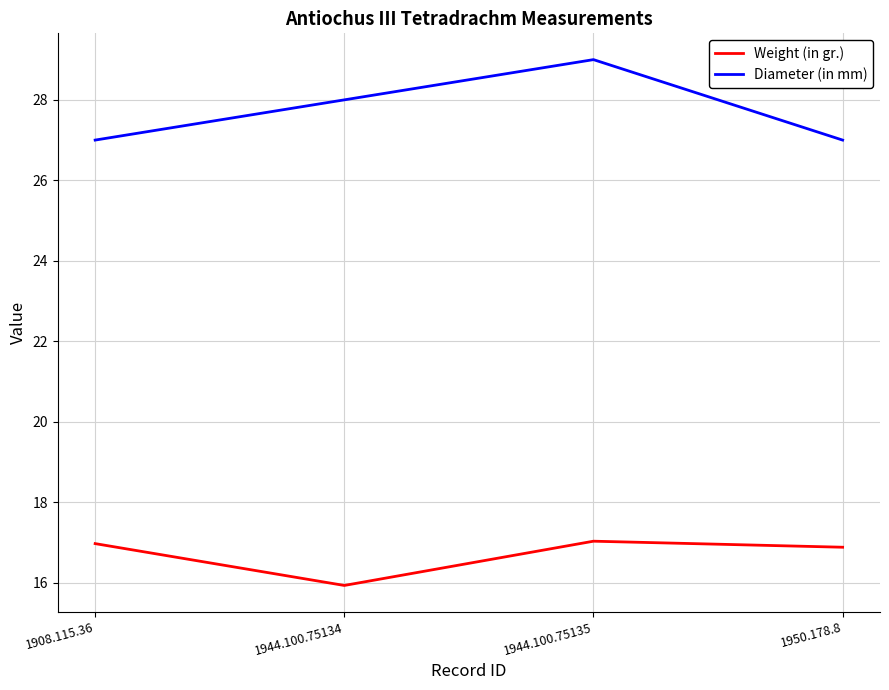

True or false: Weight (in gr.) and Diameter (in mm) cross at least once.

False